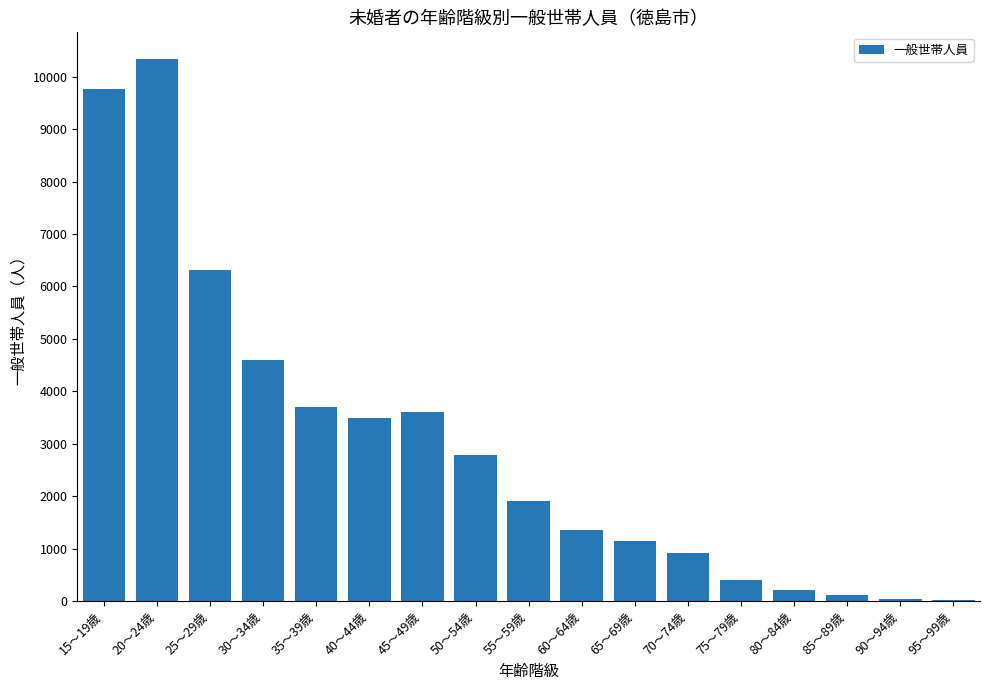

What is the maximum value shown in the chart?

10329